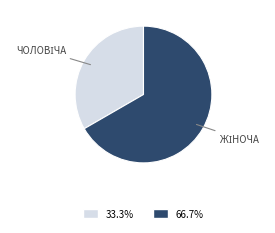

Is there a majority slice in this chart?

Yes